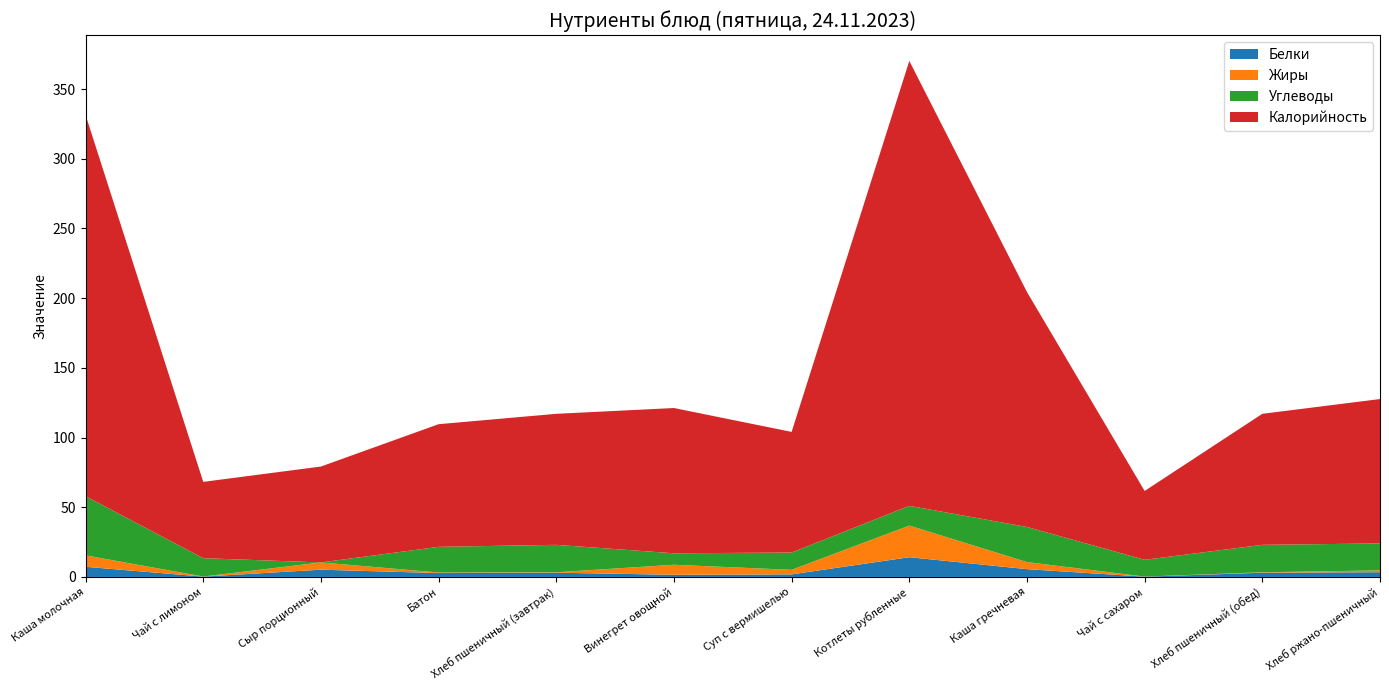

Reading left to right, what are all the values shown in this chart?

Белки: Каша молочная=7.3	Чай с лимоном=0.2	Сыр порционный=5.2	Батон=2.8	Хлеб пшеничный (завтрак)=3.0	Винегрет овощной=1.6	Суп с вермишелью=1.9	Котлеты рубленные=14.2	Каша гречневая=5.6	Чай с сахаром=0.2	Хлеб пшеничный (обед)=3.0	Хлеб ржано-пшеничный=3.4
Жиры: Каша молочная=8.2	Чай с лимоном=0.1	Сыр порционный=5.2	Батон=0.4	Хлеб пшеничный (завтрак)=0.3	Винегрет овощной=7.2	Суп с вермишелью=3.2	Котлеты рубленные=22.7	Каша гречневая=5.1	Чай с сахаром=0.1	Хлеб пшеничный (обед)=0.3	Хлеб ржано-пшеничный=1.3
Углеводы: Каша молочная=42.4	Чай с лимоном=13.2	Сыр порционный=0.0	Батон=18.4	Хлеб пшеничный (завтрак)=19.7	Винегрет овощной=8.2	Суп с вермишелью=12.4	Котлеты рубленные=14.2	Каша гречневая=25.2	Чай с сахаром=12.1	Хлеб пшеничный (обед)=19.7	Хлеб ржано-пшеничный=19.3
Калорийность: Каша молочная=273.6	Чай с лимоном=54.8	Сыр порционный=68.8	Батон=88.0	Хлеб пшеничный (завтрак)=94.0	Винегрет овощной=104.2	Суп с вермишелью=86.5	Котлеты рубленные=319.2	Каша гречневая=168.6	Чай с сахаром=49.4	Хлеб пшеничный (обед)=94.0	Хлеб ржано-пшеничный=103.6